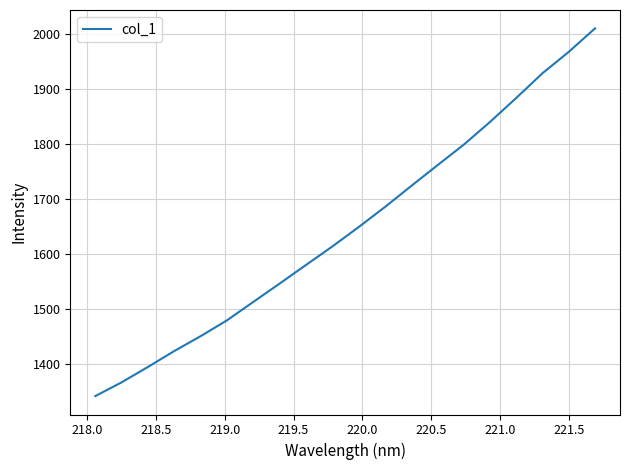

What is the difference between the maximum and minimum values?

667.3